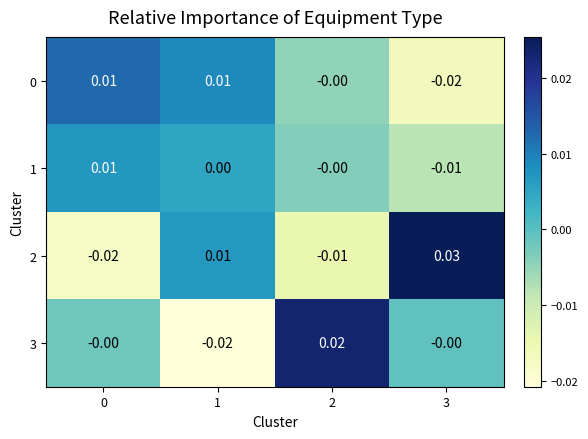

Is the value of 0 at 3 greater than the value of 1 at 2?

No